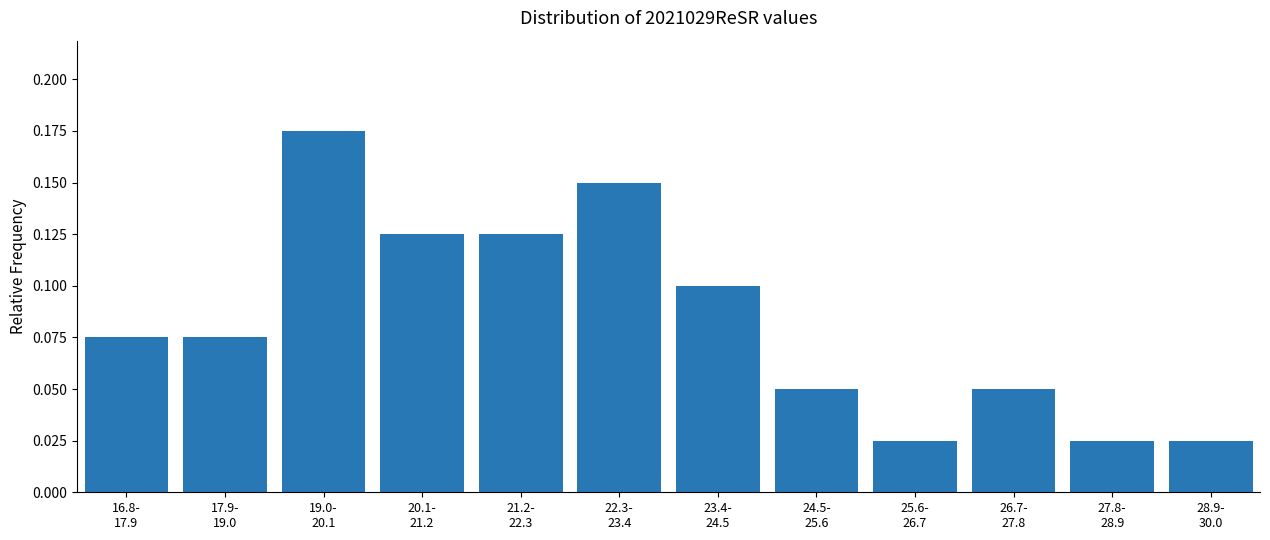

What is the sum of all values?

1.0